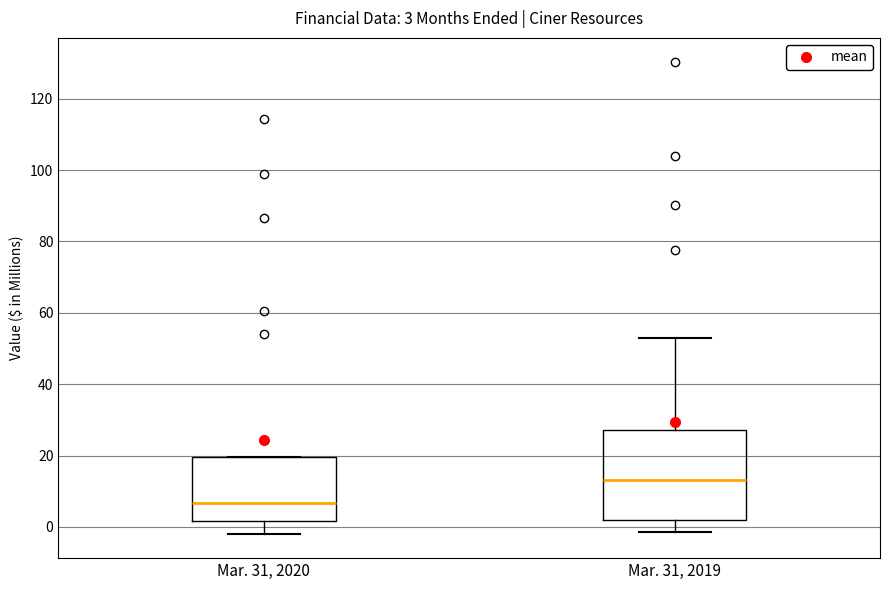

Which box's median line is the highest?

Mar. 31, 2019